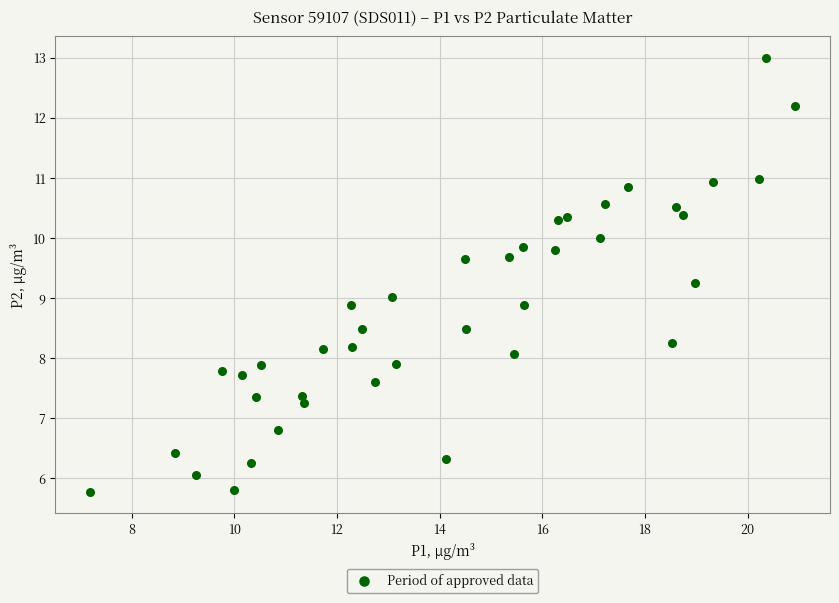

What is the range of X values (max minus min)?

13.7